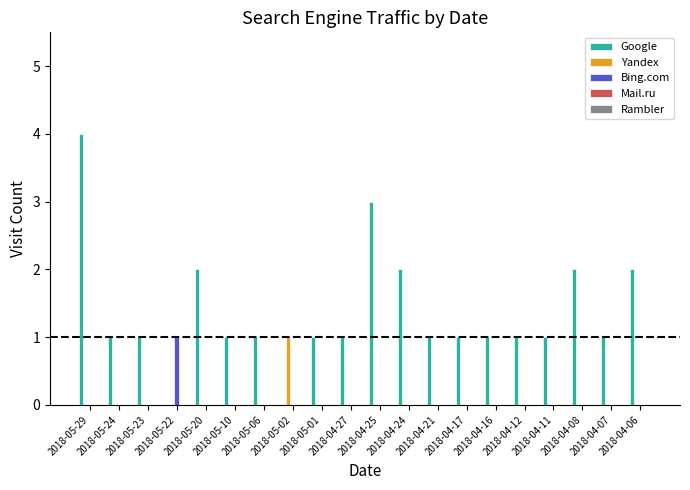

Is it true that Bing.com equals 0 at 2018-05-02?

True